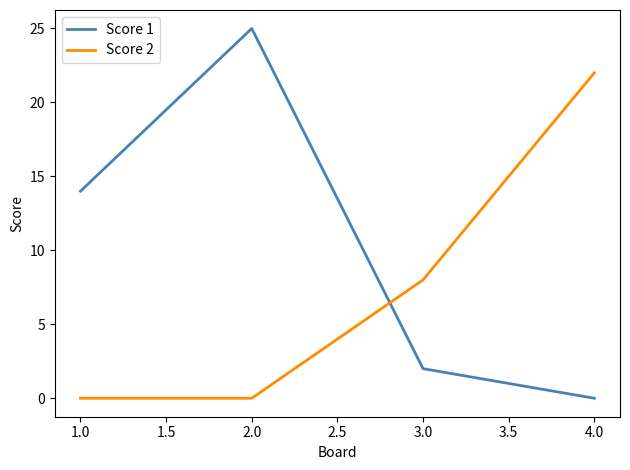

Reading left to right, transcribe all the data shown in this chart.

Score 1: 1.0=14	2.0=25	3.0=2	4.0=0
Score 2: 1.0=0	2.0=0	3.0=8	4.0=22